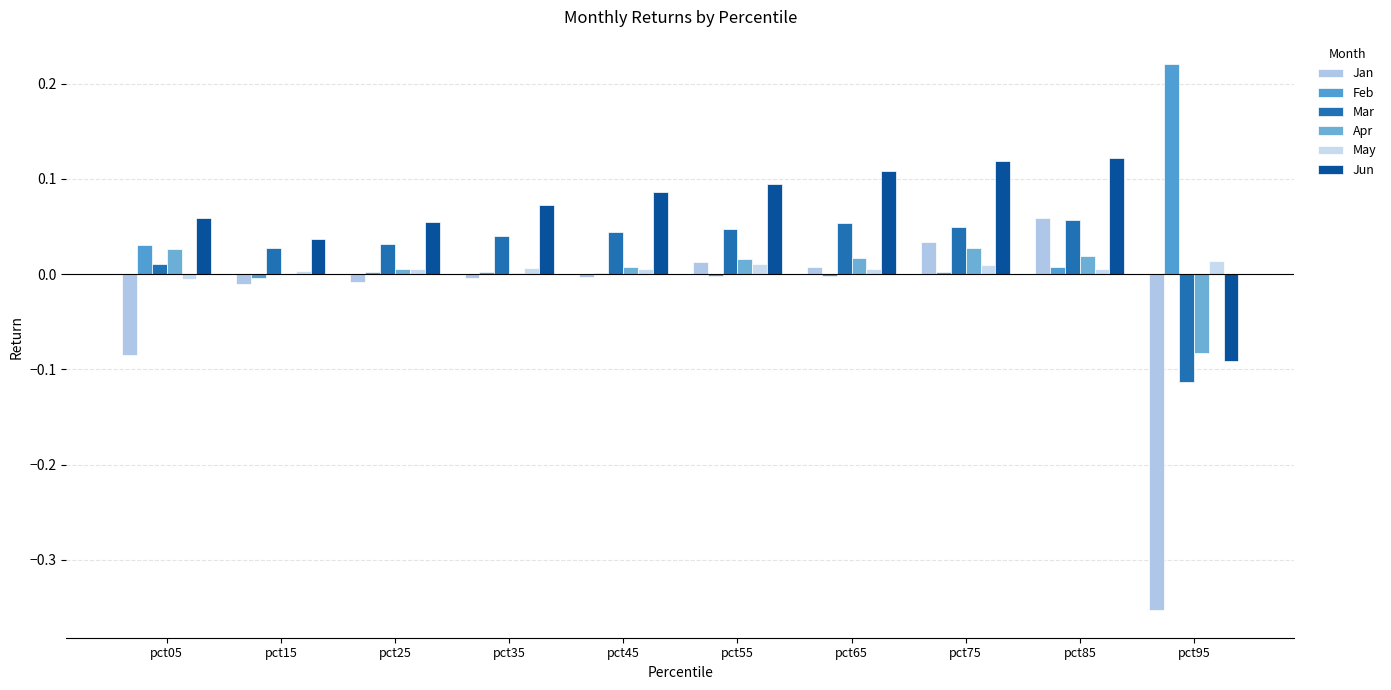

Which series has the largest total across all categories?

Jun